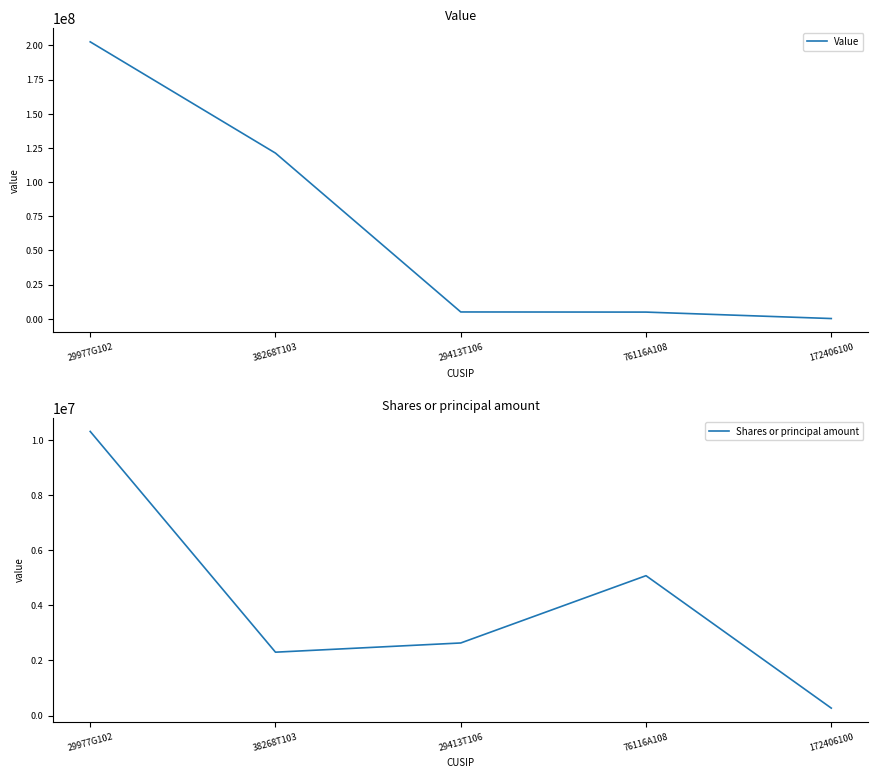

True or false: Value has more than 2 interior local peaks.

False